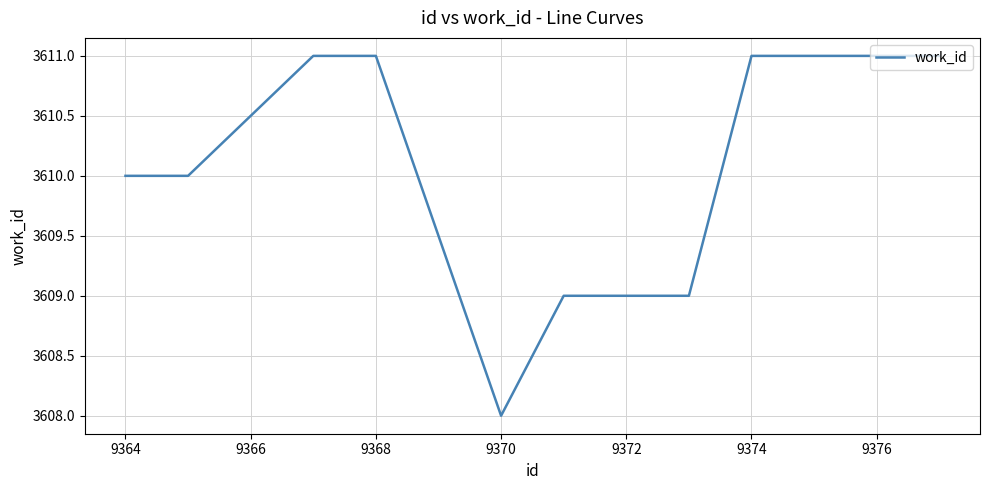

What is the difference between the maximum and minimum values?

3